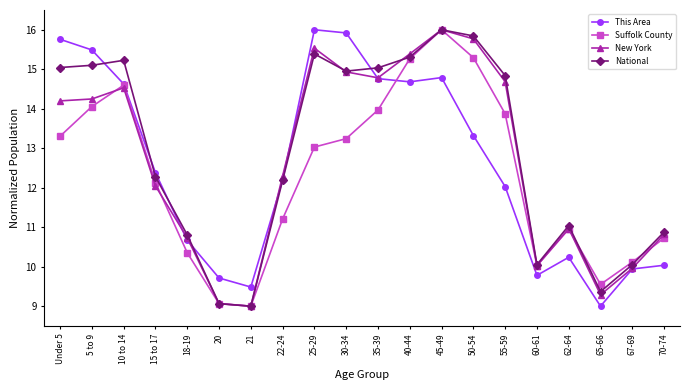

How many lines are shown in the chart?

4